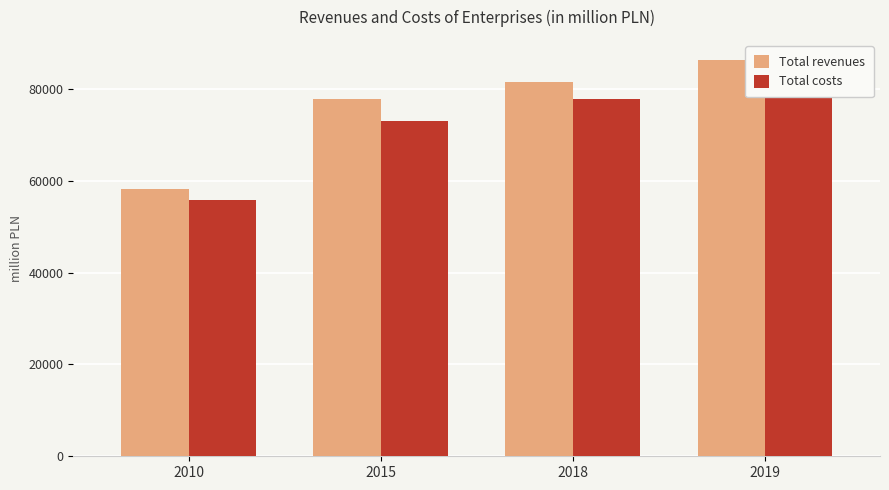

Is it true that Total revenues equals 103019.6 at 2010?

False